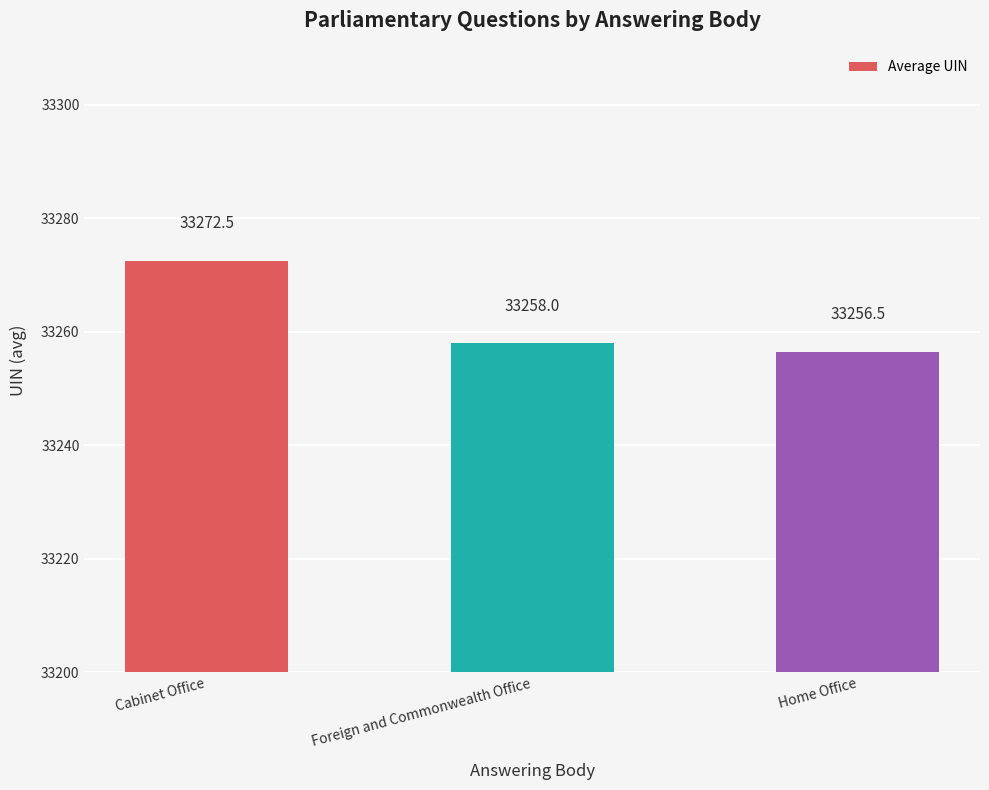

What is the label of the 2nd bar from the right?

Foreign and Commonwealth Office